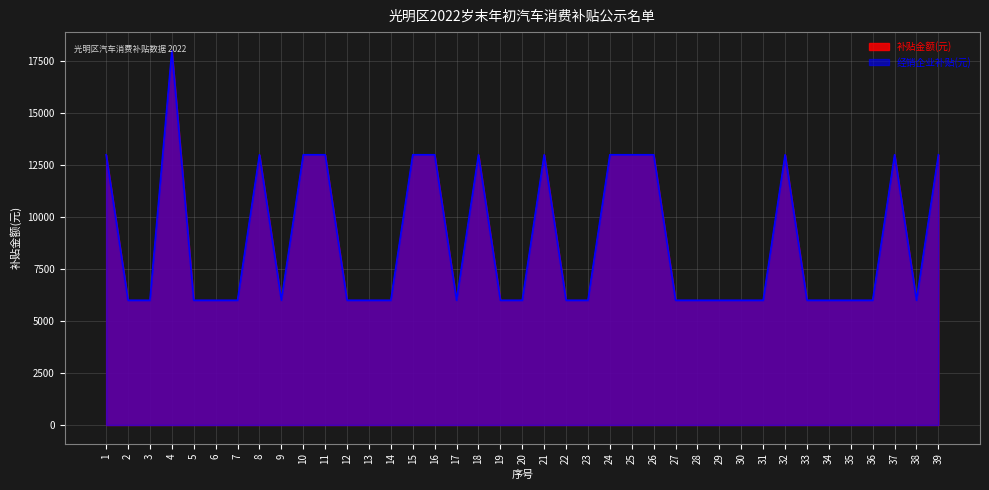

Reading left to right, transcribe all the data shown in this chart.

补贴金额(元): 1=13000	2=6000	3=6000	4=18000	5=6000	6=6000	7=6000	8=13000	9=6000	10=13000	11=13000	12=6000	13=6000	14=6000	15=13000	16=13000	17=6000	18=13000	19=6000	20=6000	21=13000	22=6000	23=6000	24=13000	25=13000	26=13000	27=6000	28=6000	29=6000	30=6000	31=6000	32=13000	33=6000	34=6000	35=6000	36=6000	37=13000	38=6000	39=13000
经销企业补贴(元): 1=13000	2=6000	3=6000	4=18000	5=6000	6=6000	7=6000	8=13000	9=6000	10=13000	11=13000	12=6000	13=6000	14=6000	15=13000	16=13000	17=6000	18=13000	19=6000	20=6000	21=13000	22=6000	23=6000	24=13000	25=13000	26=13000	27=6000	28=6000	29=6000	30=6000	31=6000	32=13000	33=6000	34=6000	35=6000	36=6000	37=13000	38=6000	39=13000